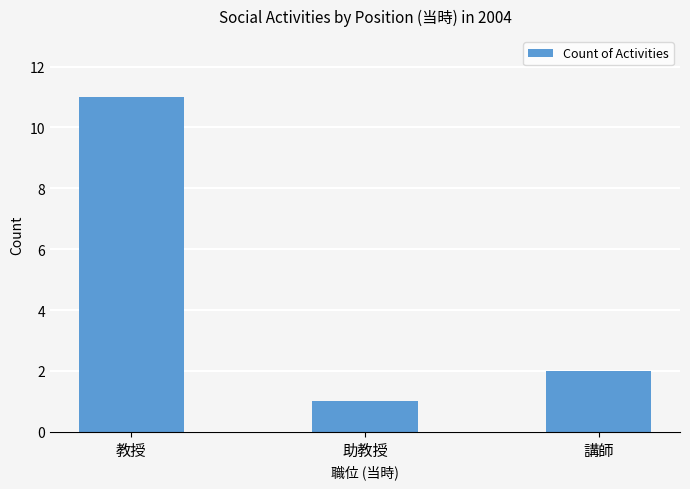

Which has a higher value, 教授 or 講師?

教授